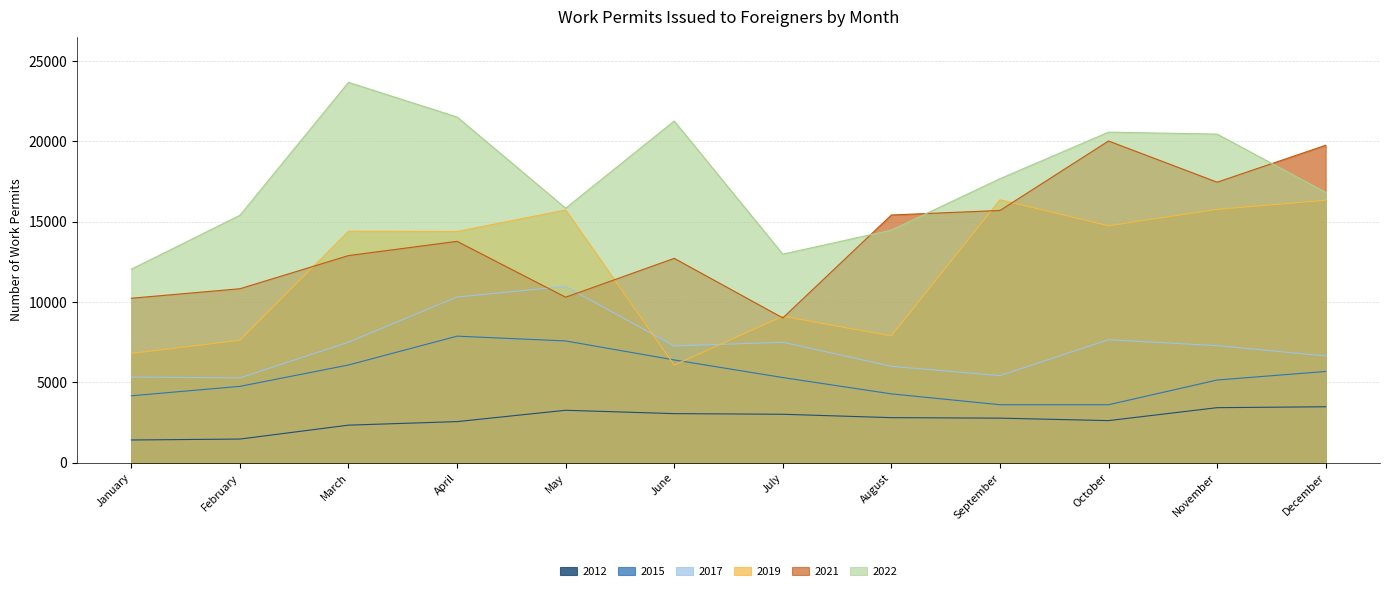

Which label corresponds to the smallest value in the chart?

January